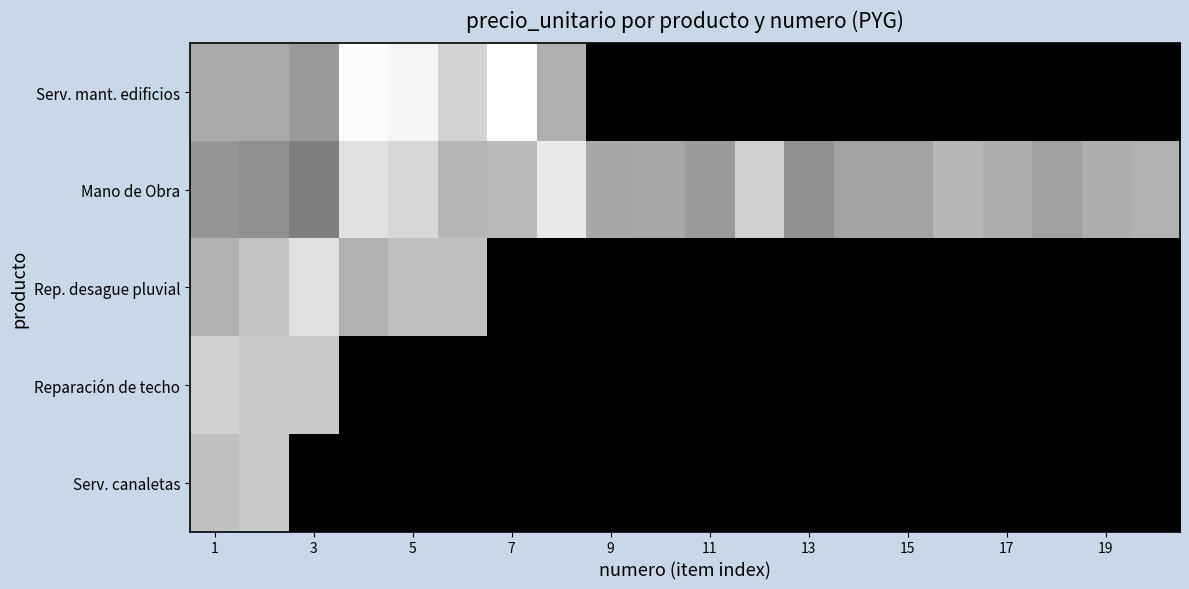

Count the number of data series in this chart.

5